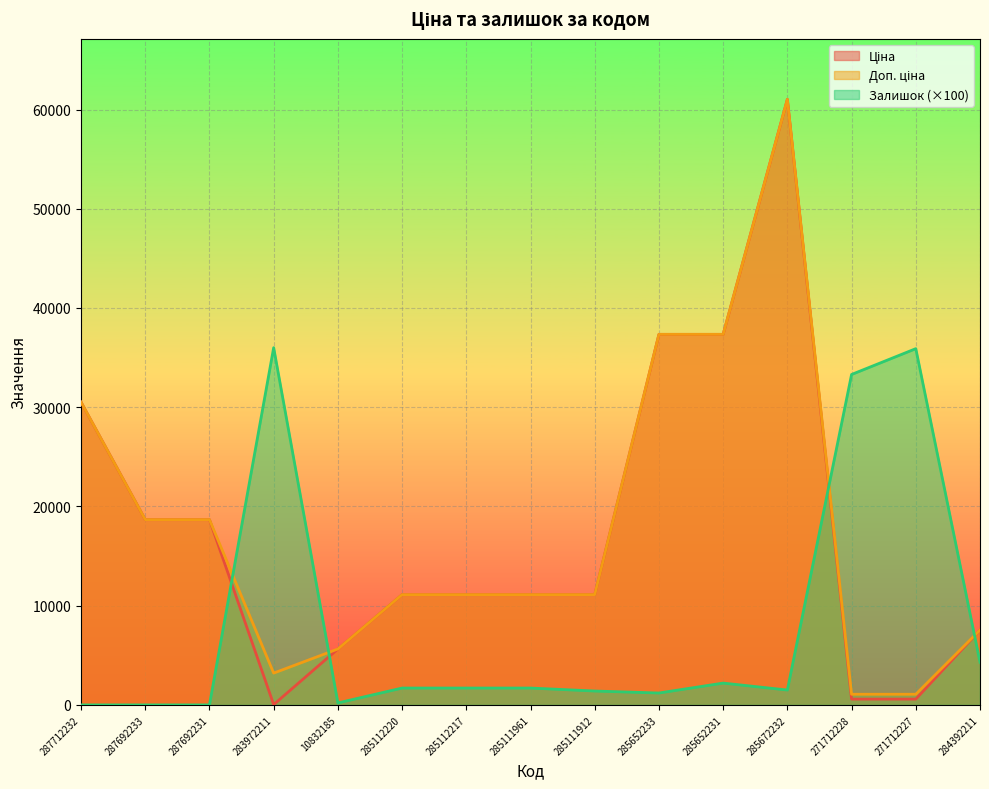

At which category does Ціна reach its first local valley?

283972211